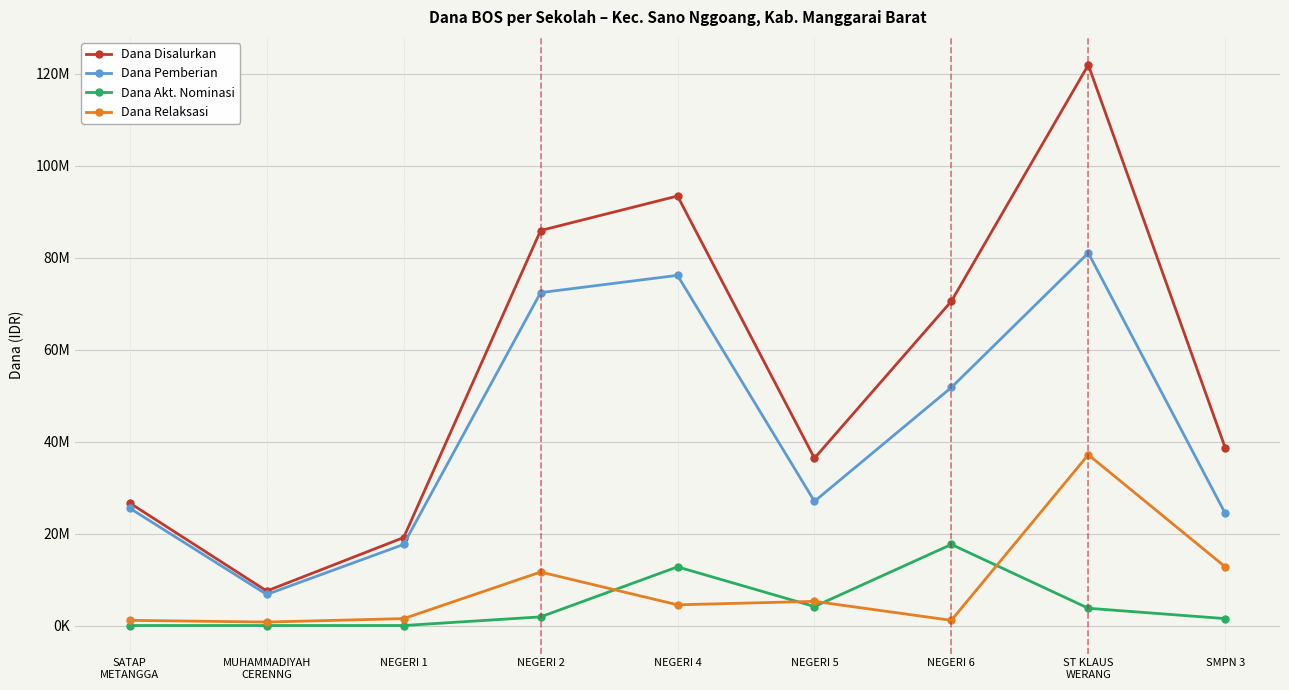

Reading left to right, extract all data points from this chart.

Dana Disalurkan: 26625000	7500000	19125000	85875000	93375000	36375000	70500000	121875000	38625000
Dana Pemberian: 25500000	6750000	17625000	72375000	76125000	27000000	51750000	81000000	24375000
Dana Akt. Nominasi: 0	0	0	1875000	12750000	4125000	17625000	3750000	1500000
Dana Relaksasi: 1125000	750000	1500000	11625000	4500000	5250000	1125000	37125000	12750000